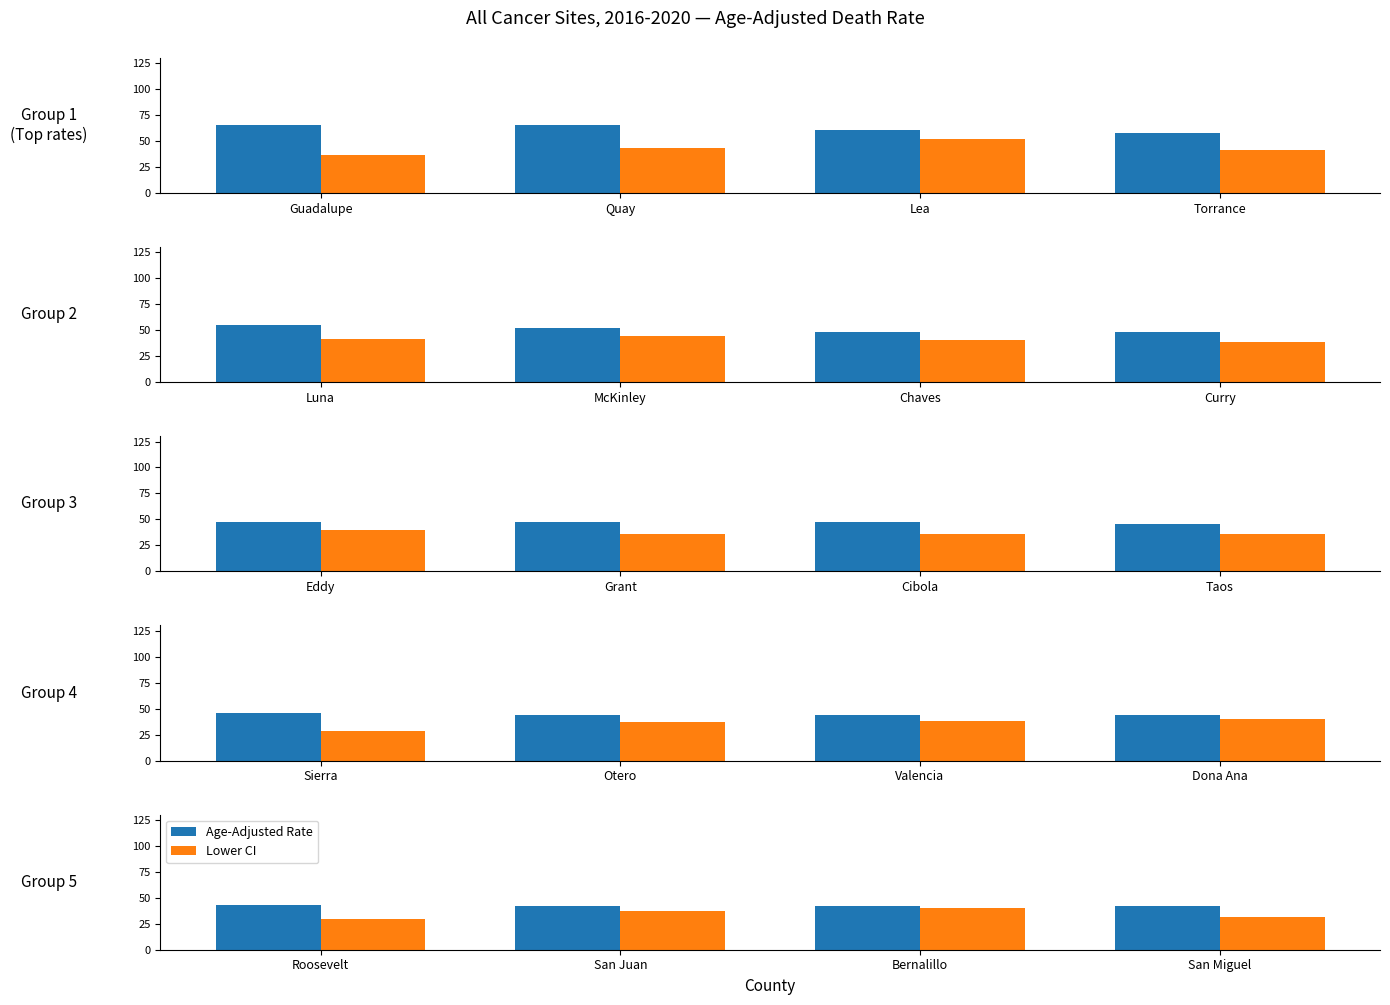

Which series has the widest spread of values?

Lower CI